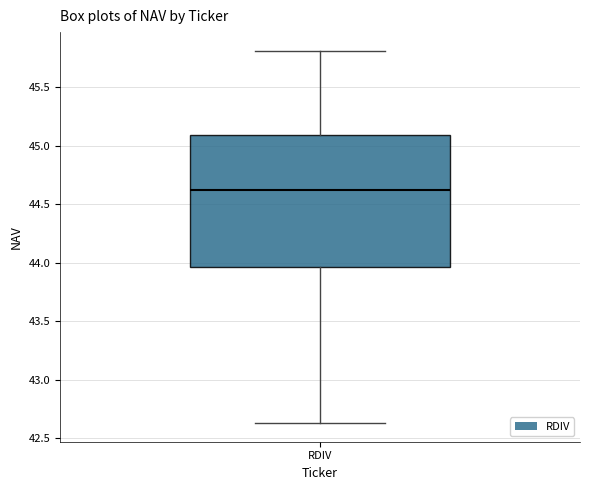

Where does the upper whisker of the box for RDIV end on the y-axis? The values are not printed on the chart, so give them approximately, as read against the axis.

45.80